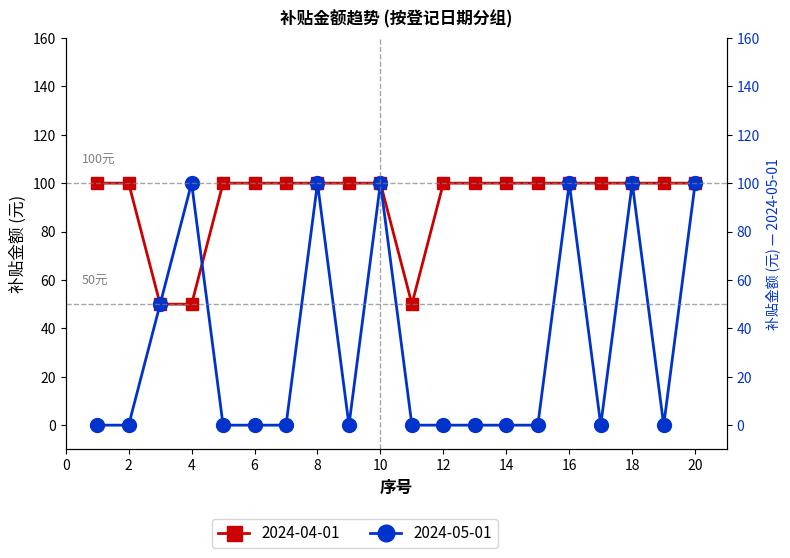

Which has a higher value, 13 or 20?

13